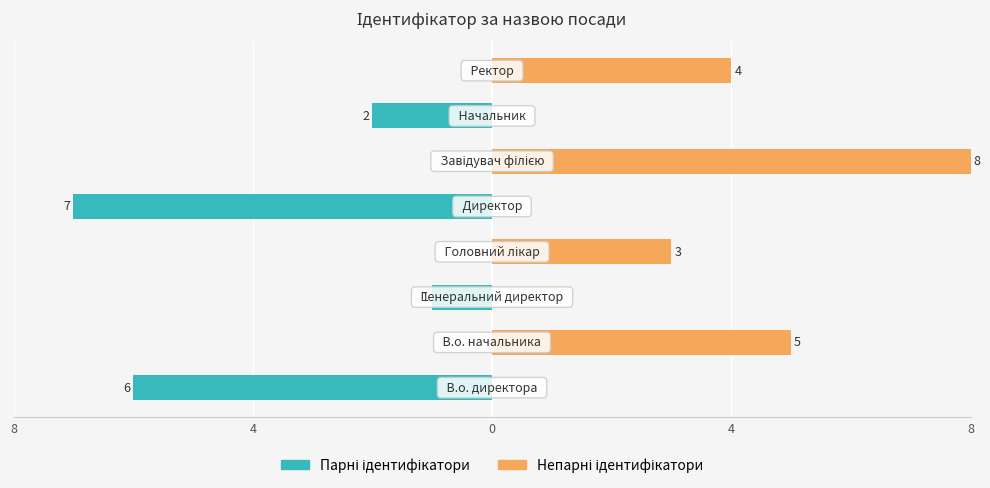

Which series has the largest total across all categories?

Непарні ідентифікатори